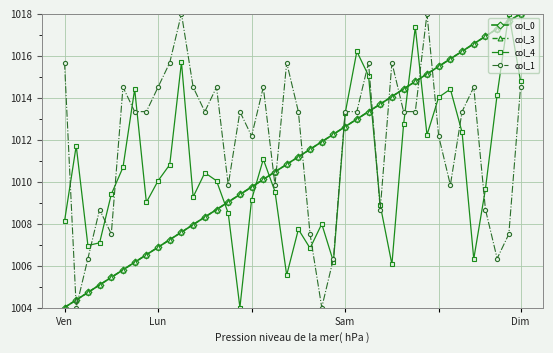

Which series has the largest total across all categories?

col_1